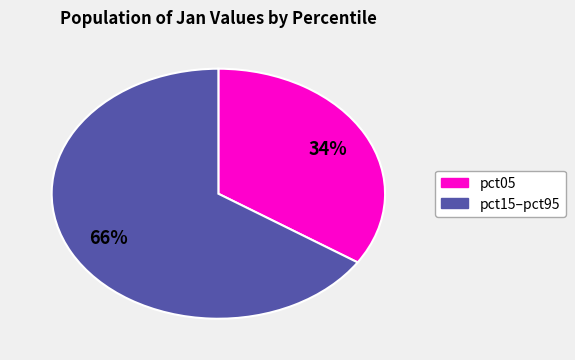

To the nearest percent, what is the average slice percentage?

50%